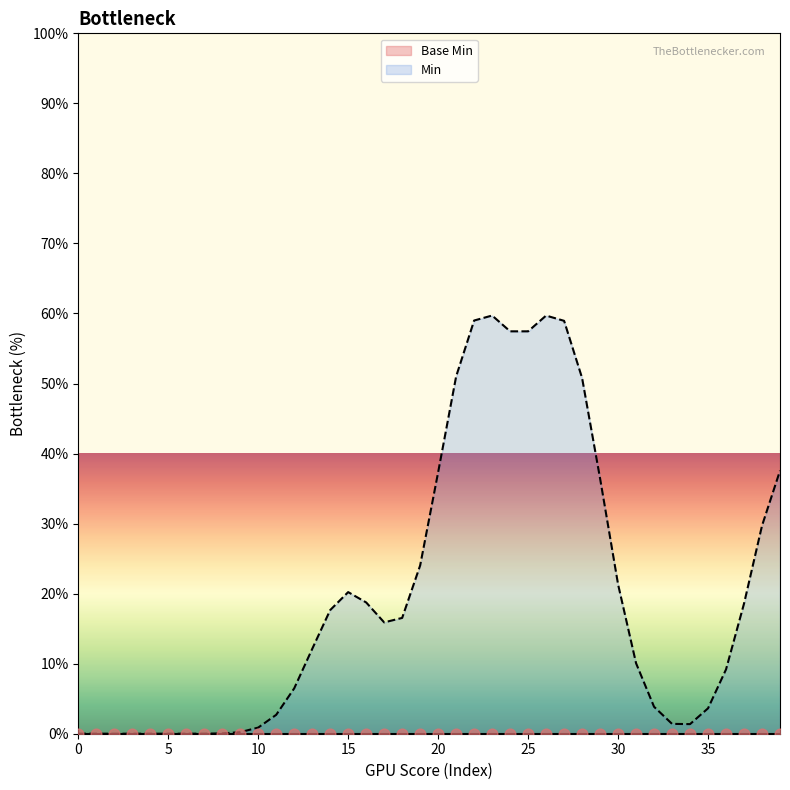

Which series has the widest spread of Y values?

Min